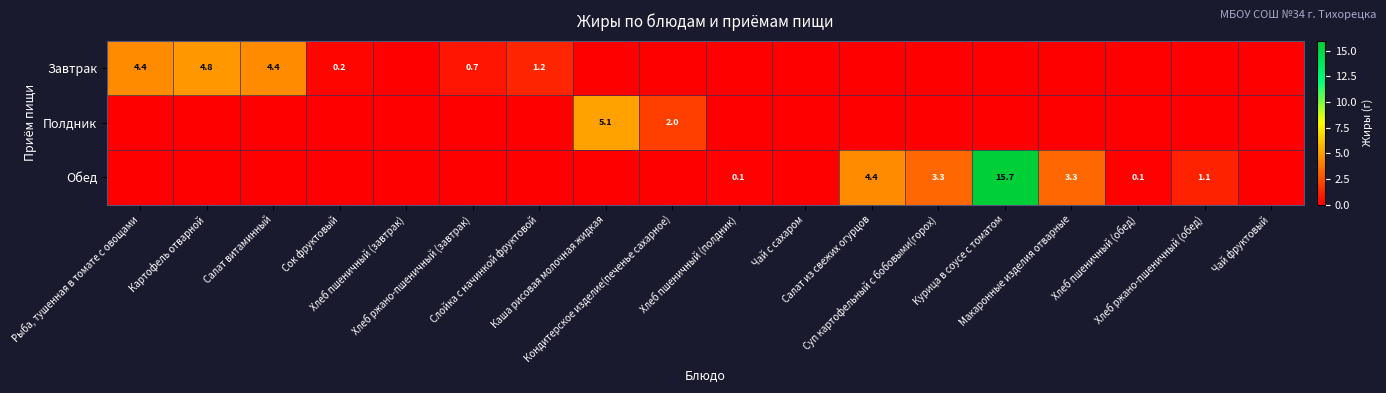

At Хлеб пшеничный (завтрак), list the series in order from smallest to largest.

Завтрак, Полдник, Обед